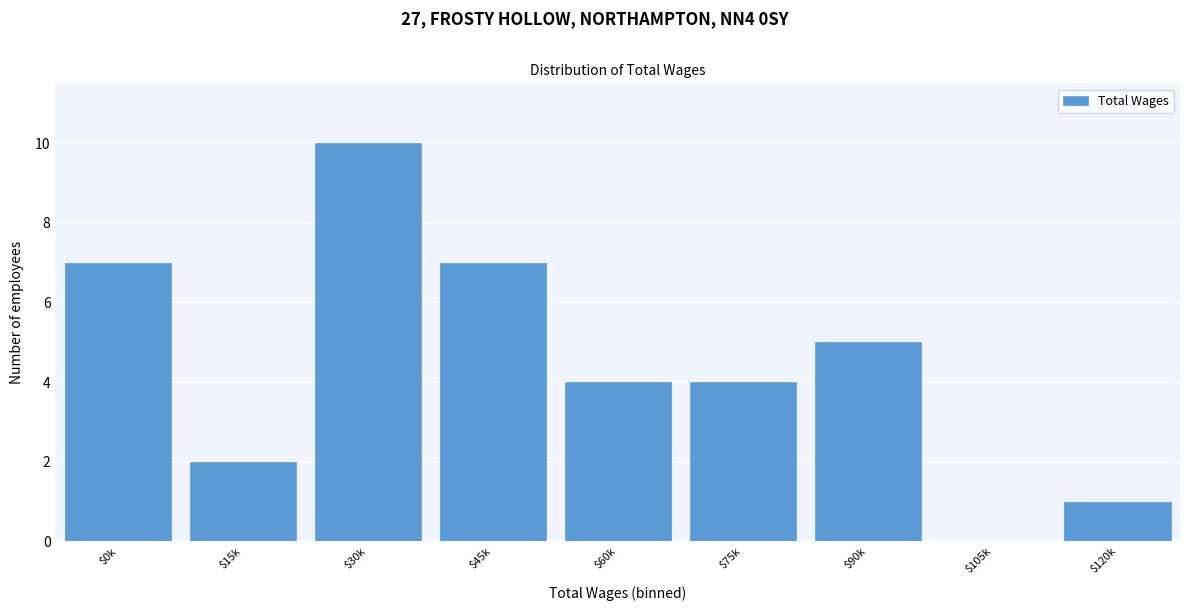

At which category does the chart reach its peak across all series?

$30k